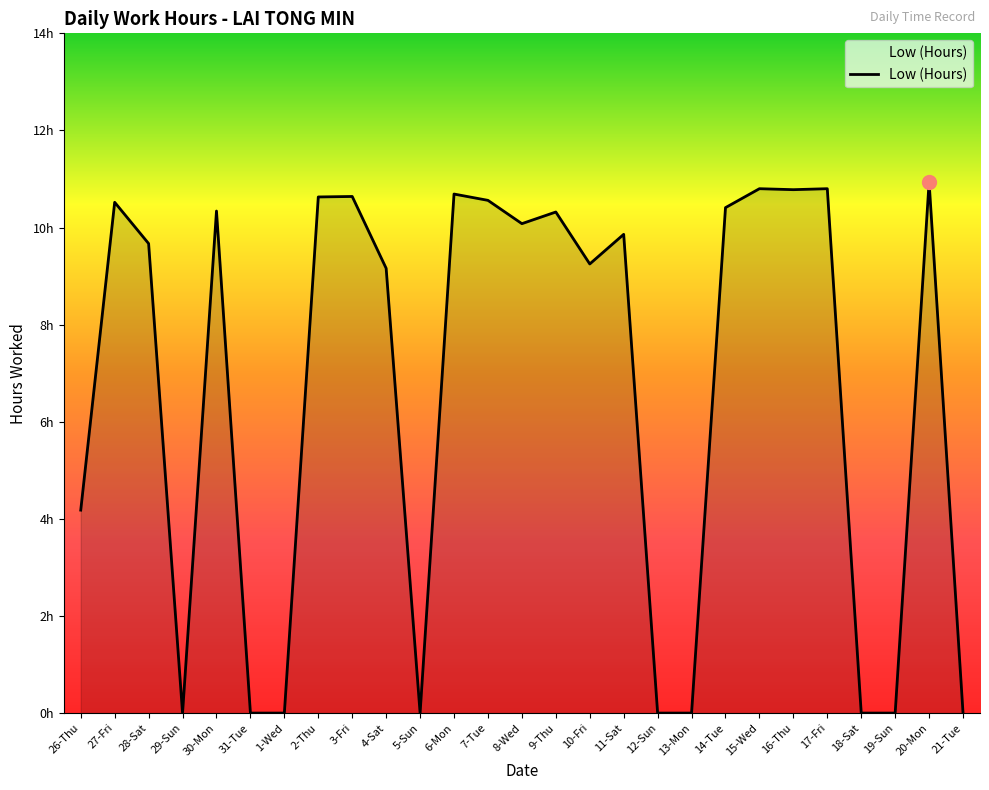

At which category does the data reach its first local peak?

27-Fri